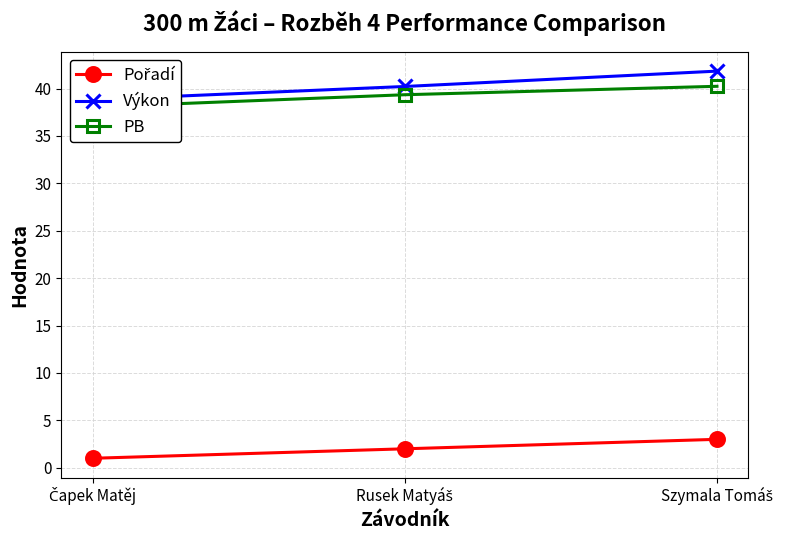

The Výkon series shows 22.6 at Szymala Tomáš. True or false?

False